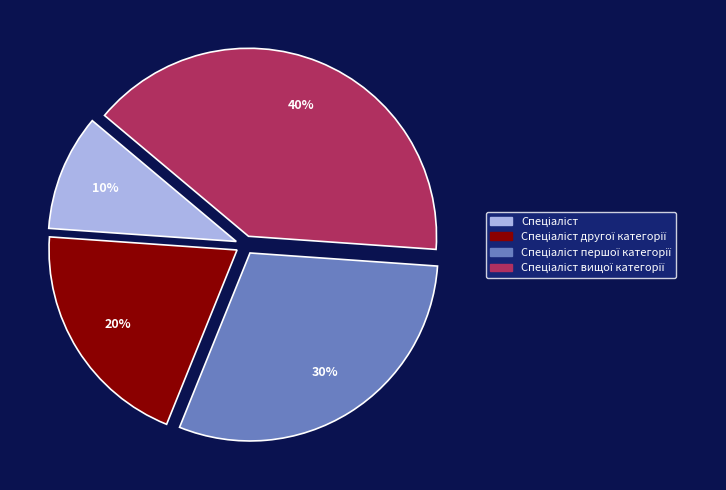

Does any single category account for the majority?

No